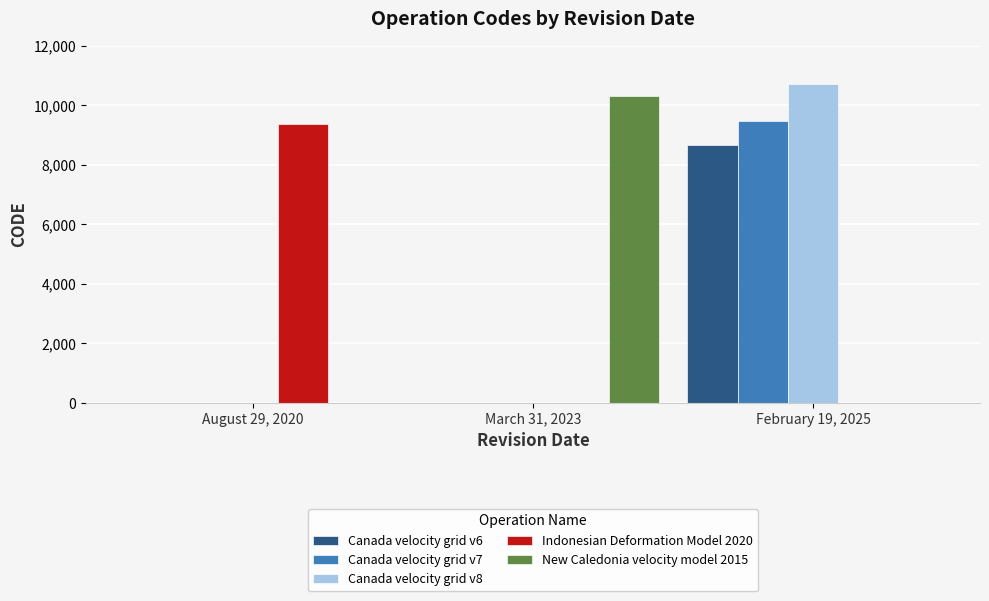

What is the highest value of the Indonesian Deformation Model 2020 series?

9375